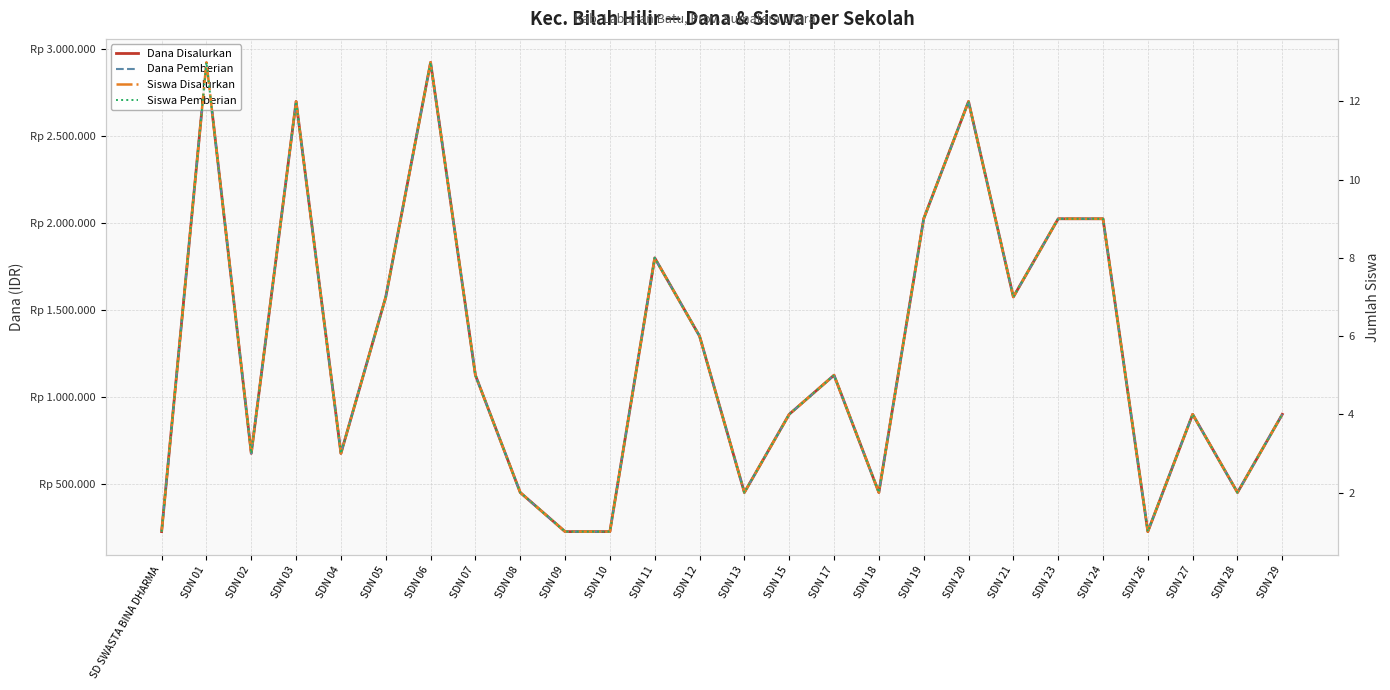

True or false: Siswa Pemberian has more than 0 points higher than both neighbors.

True